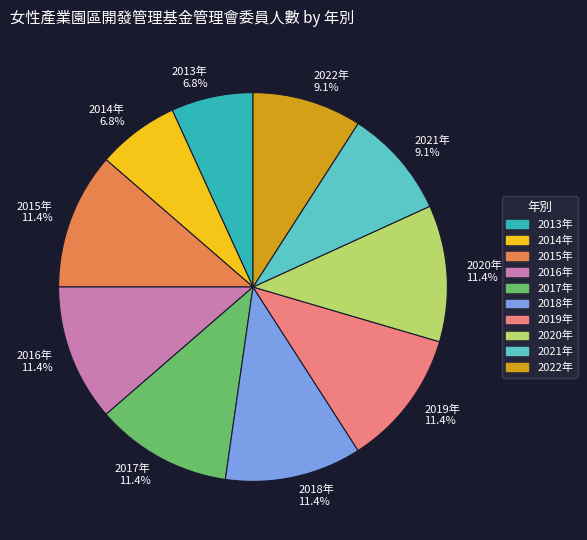

To the nearest percent, what portion does 2021年 represent?

9%